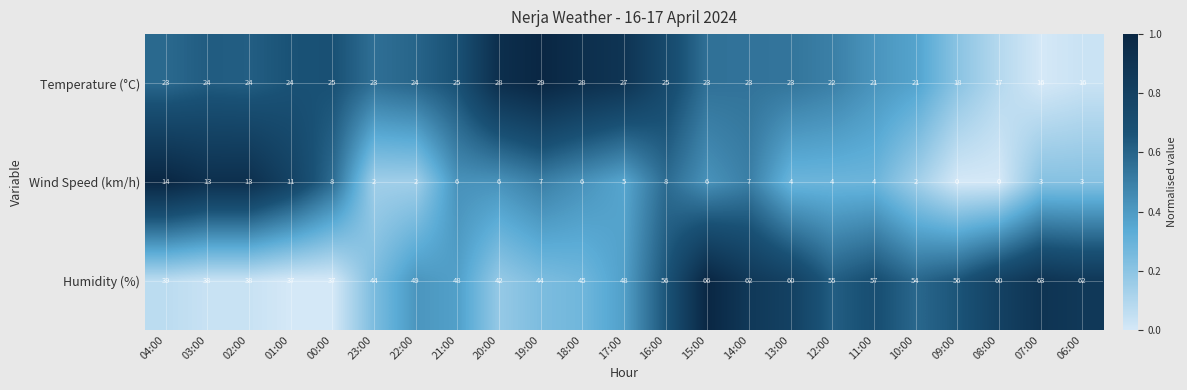

Which category has the highest value across all series?

15:00